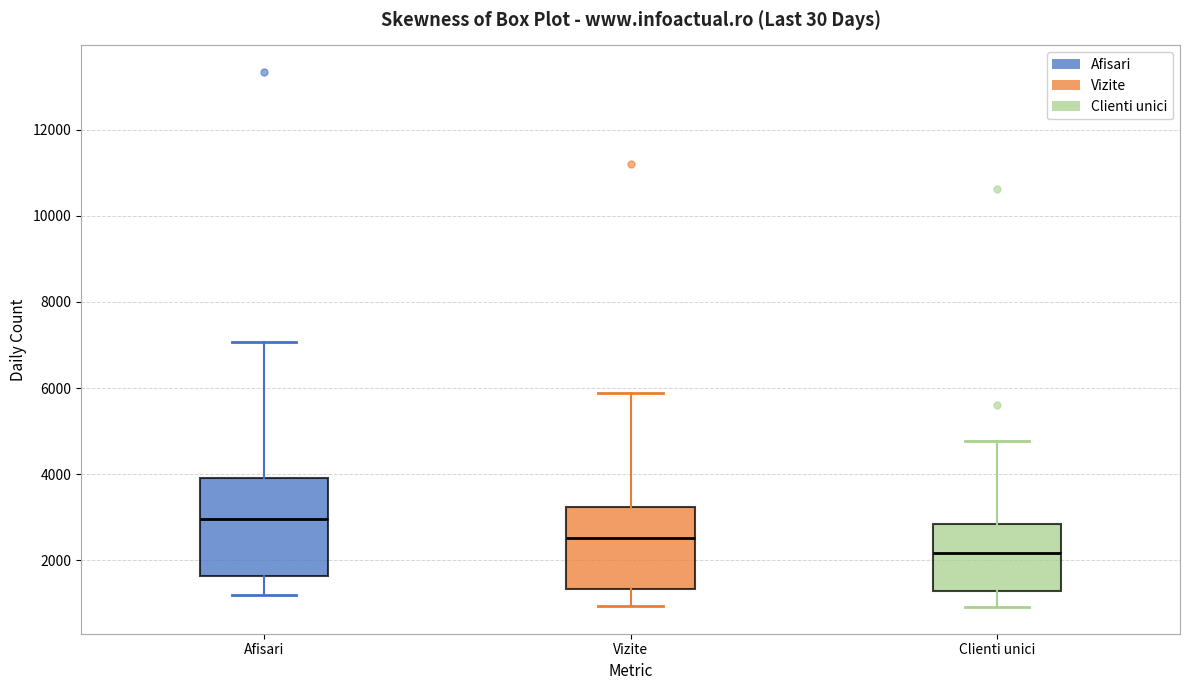

Reading left to right, read every box against the y-axis: the position of its median line, the range the box covers, and the ends of its whiskers. The values are not printed on the chart, so give them approximately, as read against the axis.

Afisari: median 3000, box 1600 to 4000, whiskers 1200 to 7000
Vizite: median 2600, box 1400 to 3200, whiskers 1000 to 5800
Clienti unici: median 2200, box 1200 to 2800, whiskers 1000 to 4800